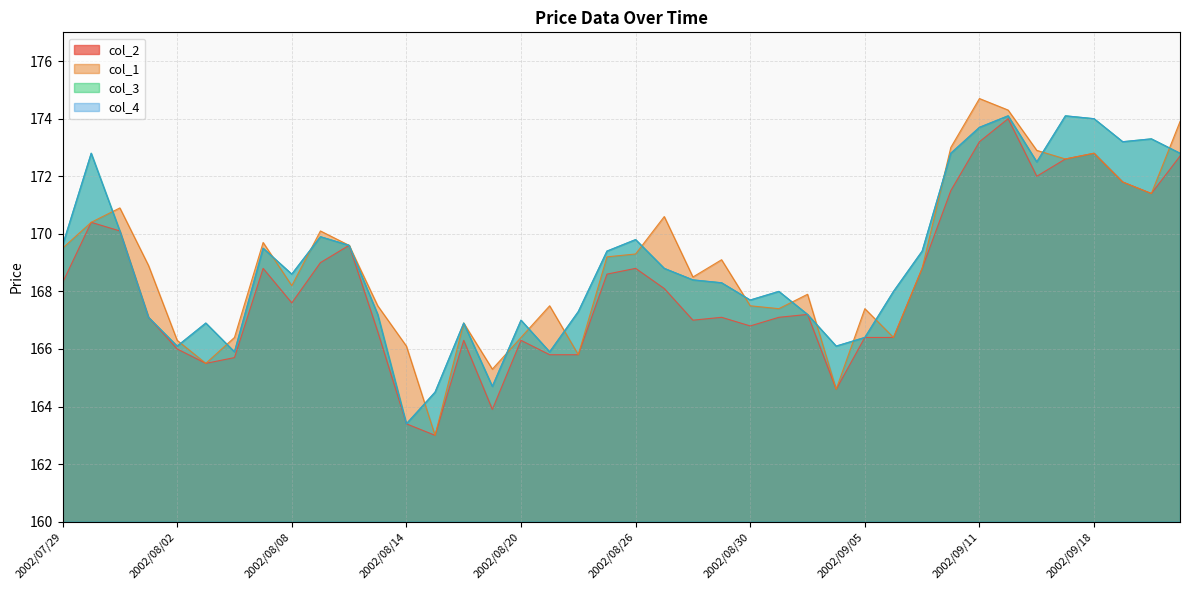

What is the difference between the second highest and minimum values in the col_2 series?

10.2